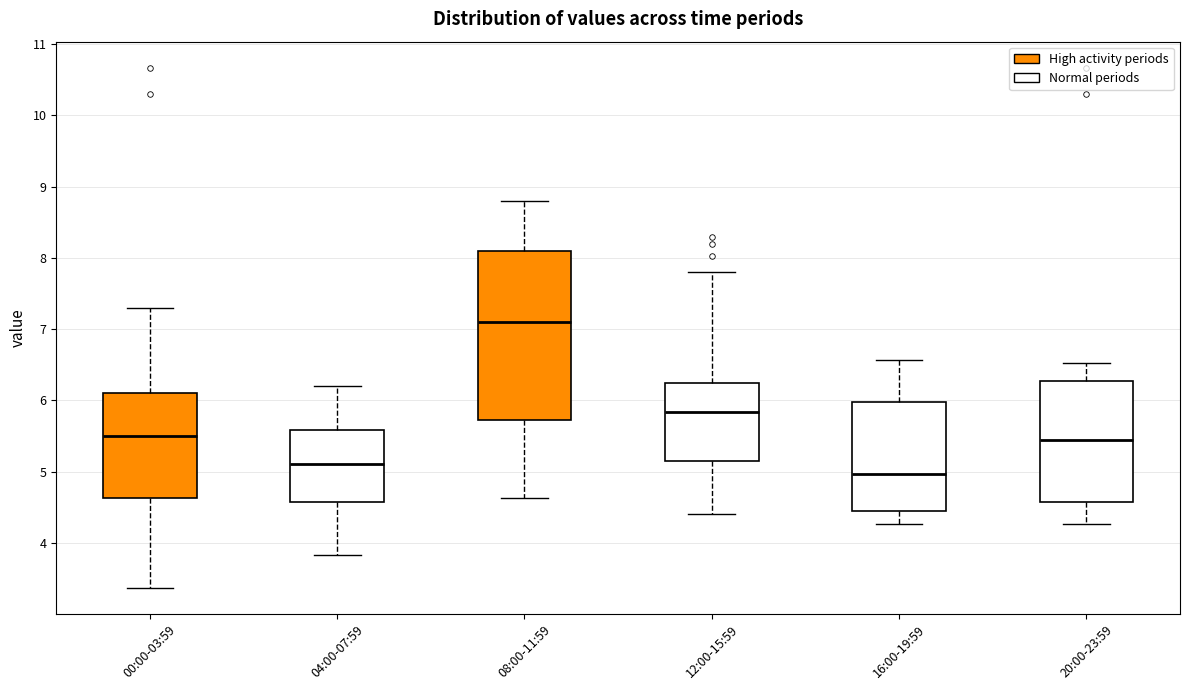

Reading left to right, transcribe this box plot: for each box, give where its median line is, the range the box spans, and where its two whiskers end, as read against the y-axis. The values are not printed on the chart, so give them approximately, as read against the axis.

00:00-03:59: median 5.5, box 4.6 to 6.1, whiskers 3.4 to 7.3
04:00-07:59: median 5.1, box 4.6 to 5.6, whiskers 3.8 to 6.2
08:00-11:59: median 7.1, box 5.7 to 8.1, whiskers 4.6 to 8.8
12:00-15:59: median 5.8, box 5.2 to 6.2, whiskers 4.4 to 7.8
16:00-19:59: median 5.0, box 4.5 to 6.0, whiskers 4.3 to 6.6
20:00-23:59: median 5.5, box 4.6 to 6.3, whiskers 4.3 to 6.5